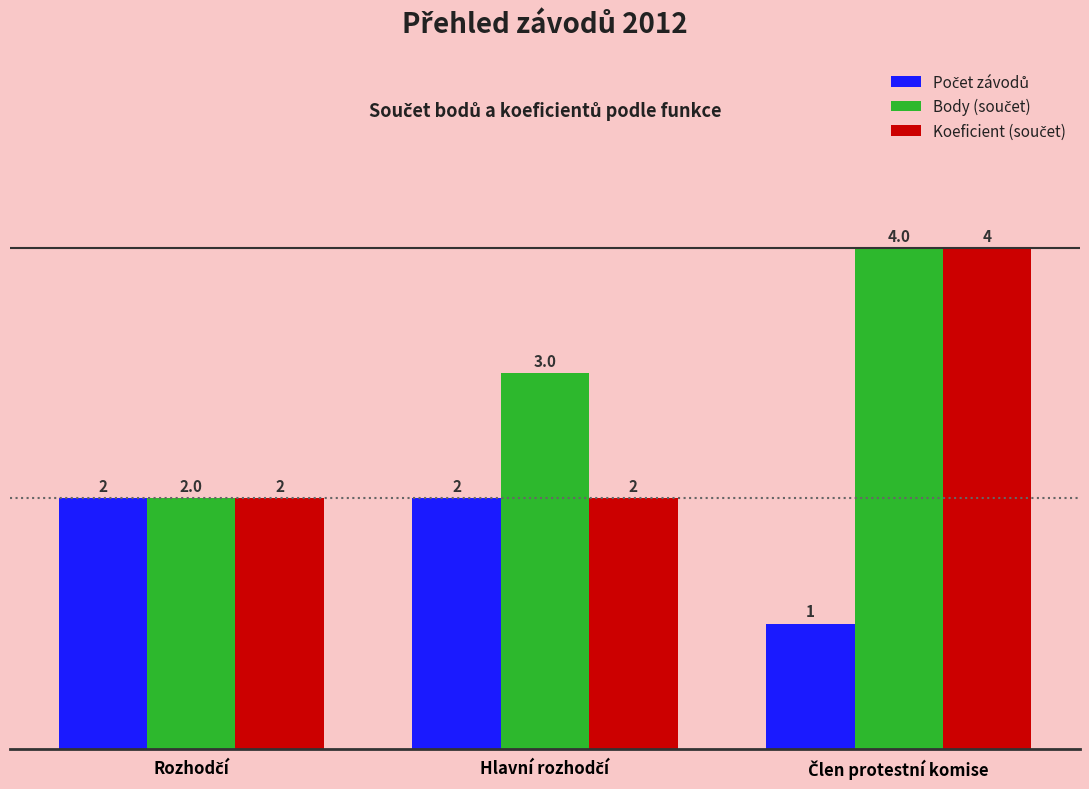

What is the maximum value shown in the chart?

4